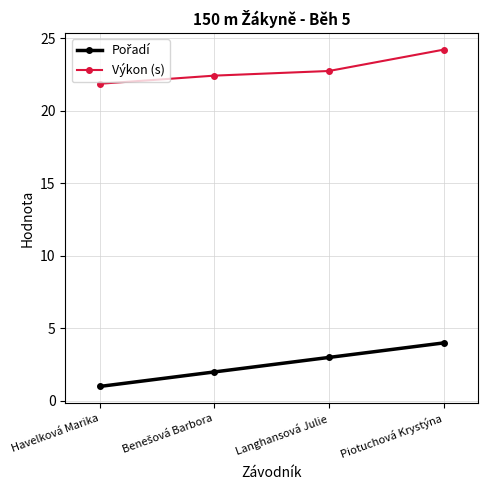

Which series has the largest total across all categories?

Výkon (s)